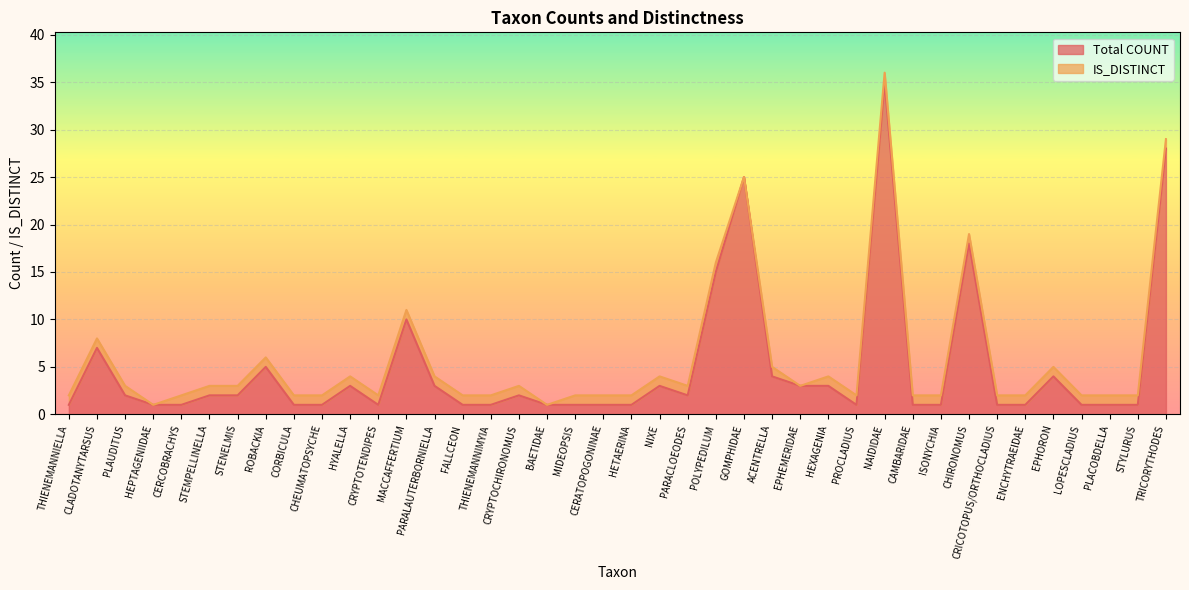

How many data points are less than 2?

20